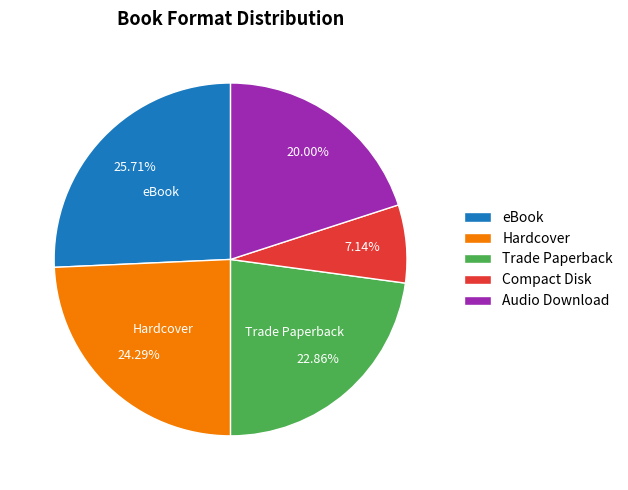

What is the largest slice in the pie chart?

eBook